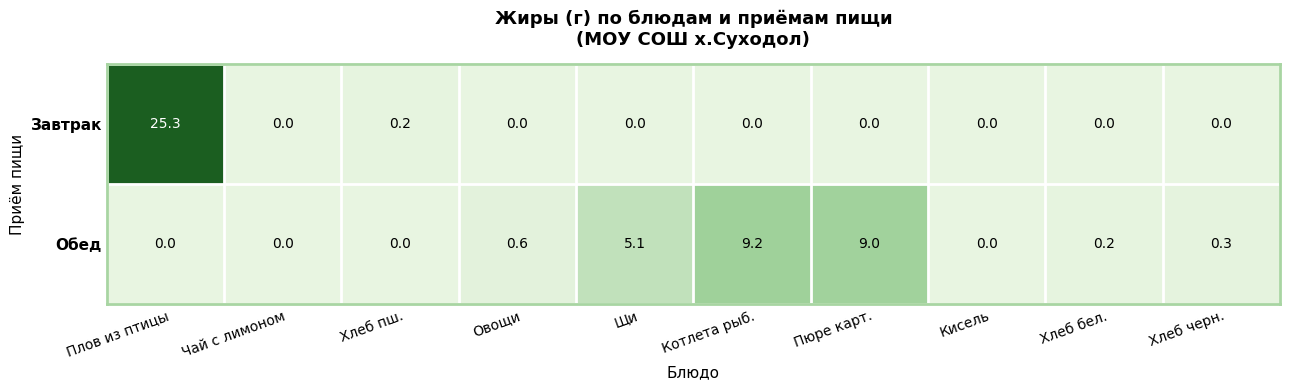

Reading left to right, what are all the values shown in this chart?

Завтрак: 25.3	0.0	0.2	0.0	0.0	0.0	0.0	0.0	0.0	0.0
Обед: 0.0	0.0	0.0	0.6	5.1	9.2	9.0	0.0	0.2	0.3